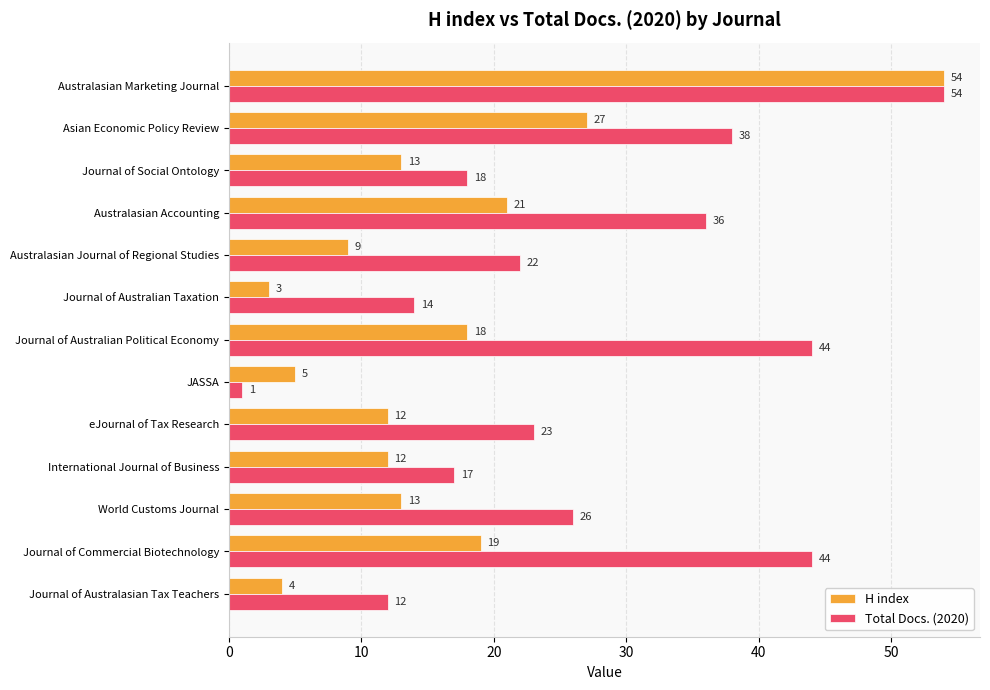

List the series in order of their overall mean, highest first.

Total Docs. (2020), H index